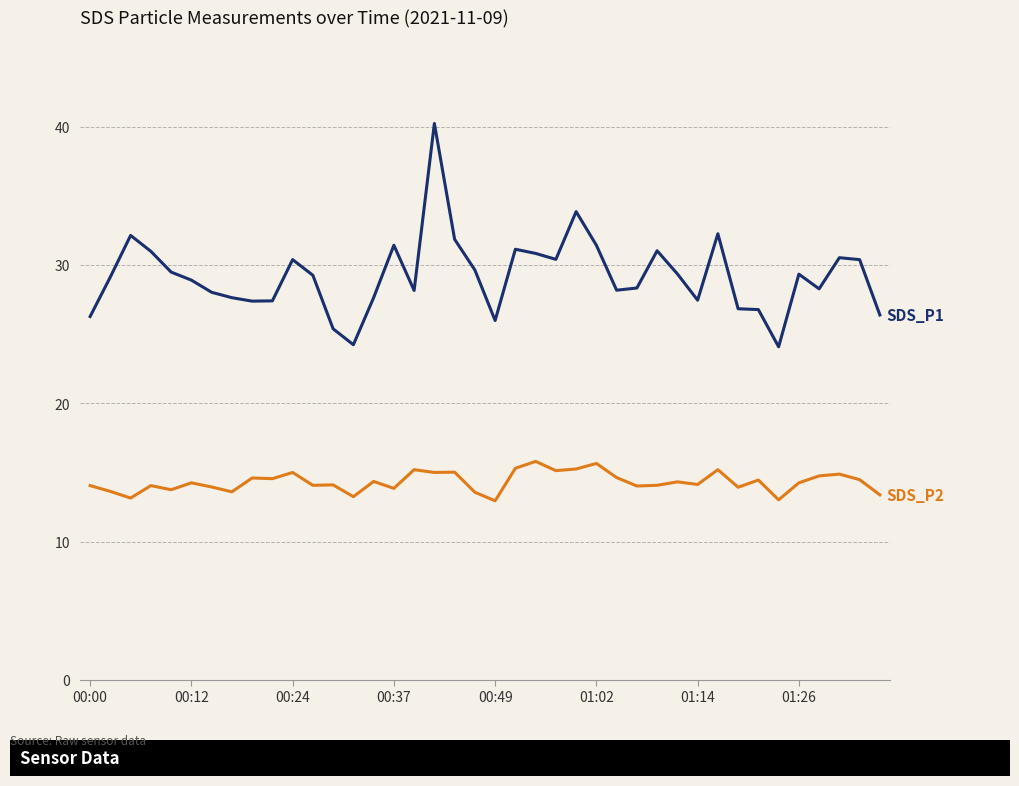

What is the maximum value shown in the chart?

40.2